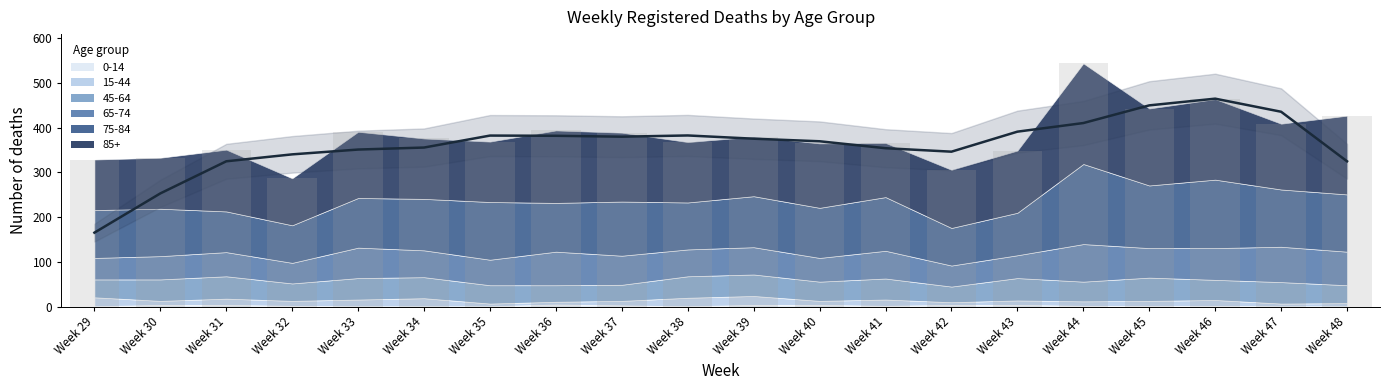

How many categories are shown in the chart?

20